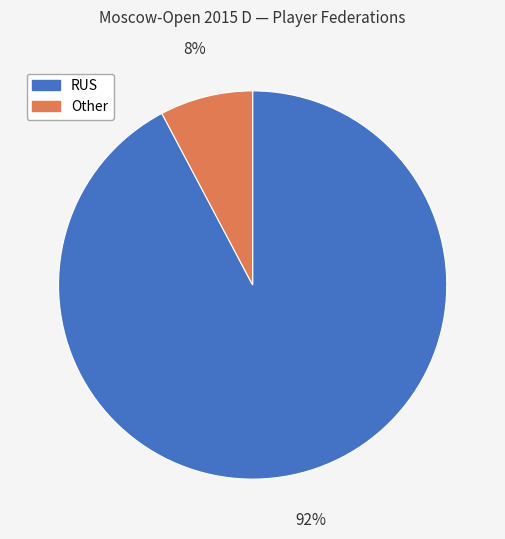

What is the smallest slice in the pie chart?

Other